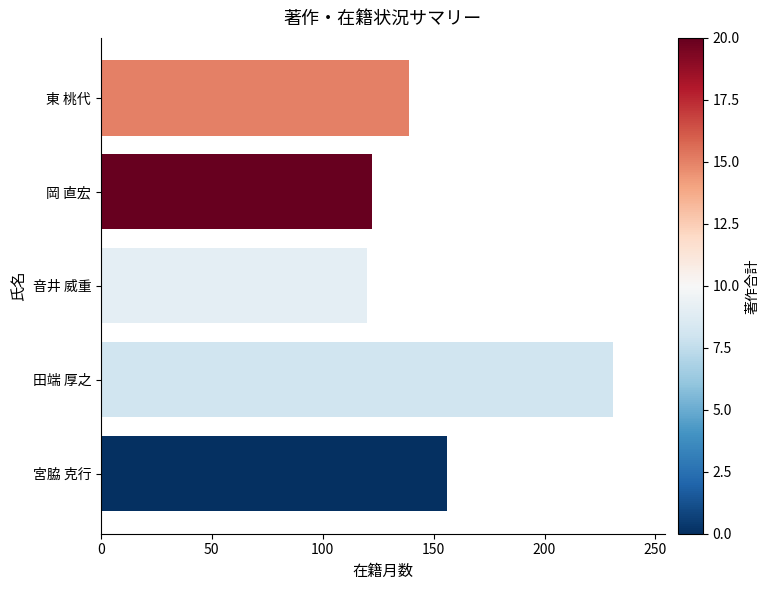

What is the sum of the values at 東 桃代 and 田端 厚之?

370